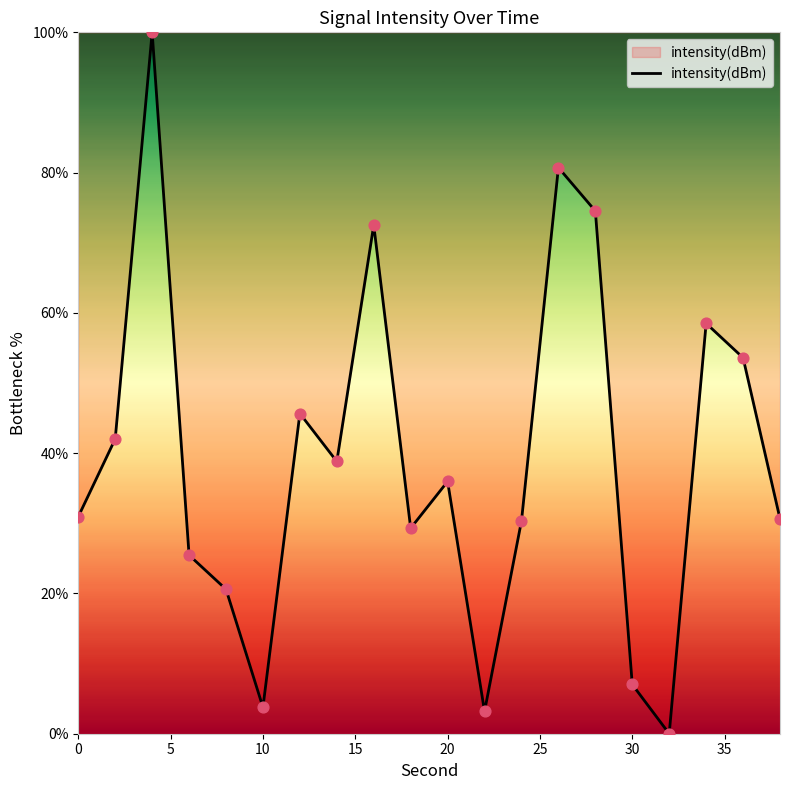

What is the difference between the maximum and minimum values?

100.0